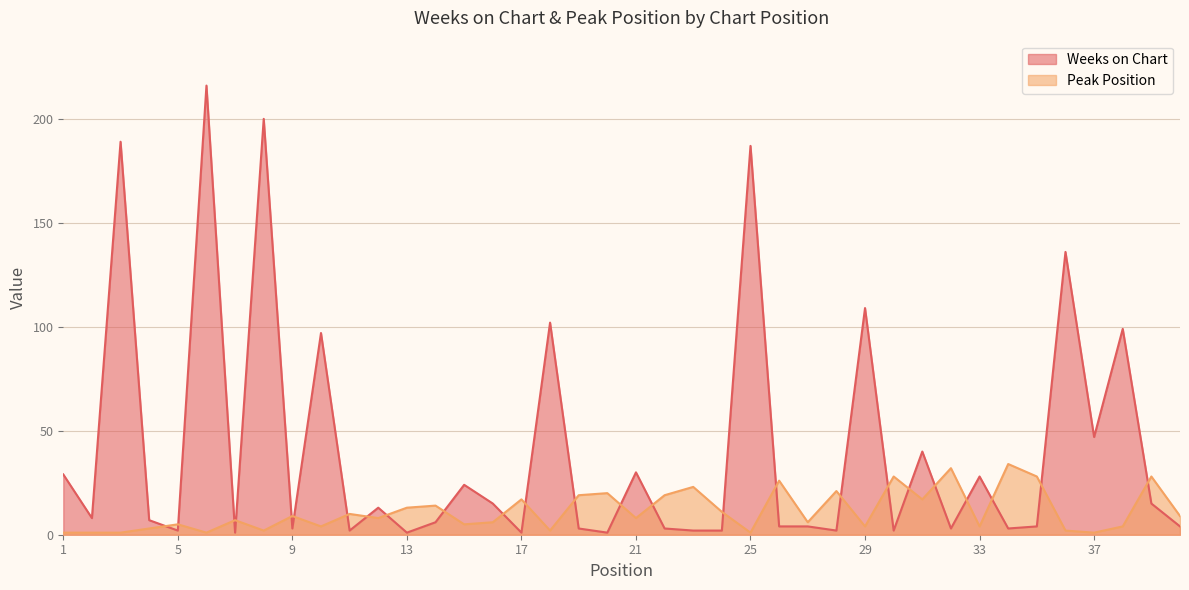

How many lines are shown in the chart?

2